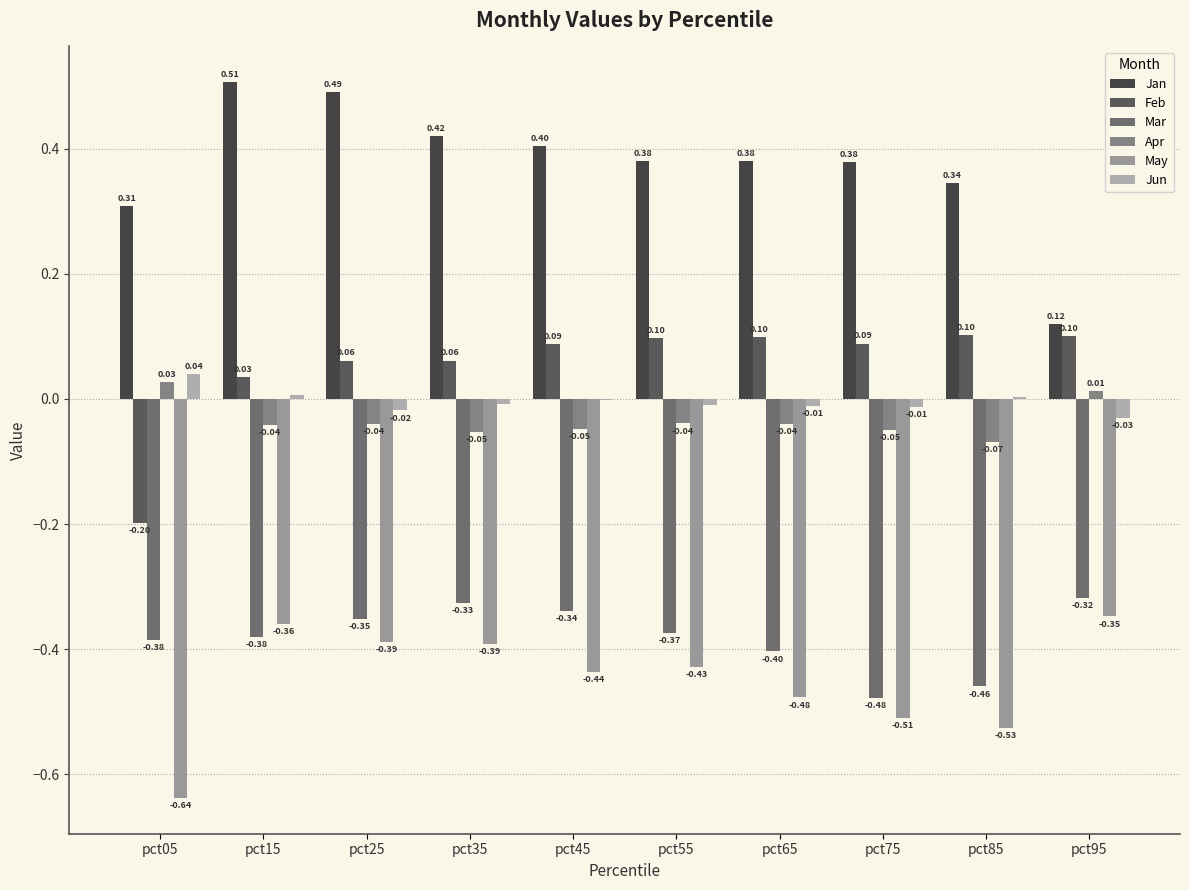

What is the difference between the maximum and minimum values in the Apr series?

0.1